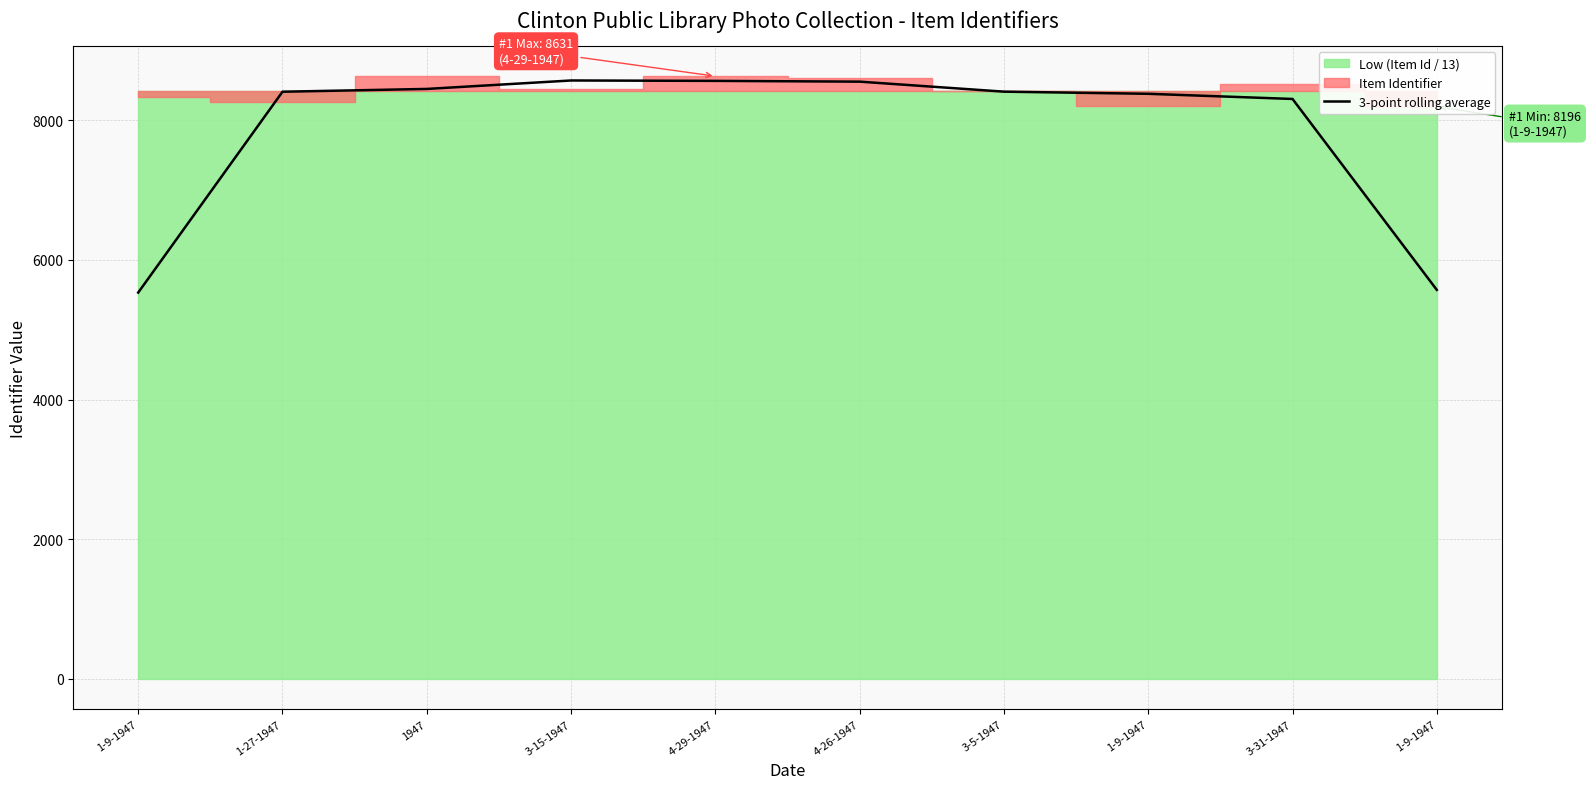

What is the label of the 2nd point from the left?

1-27-1947